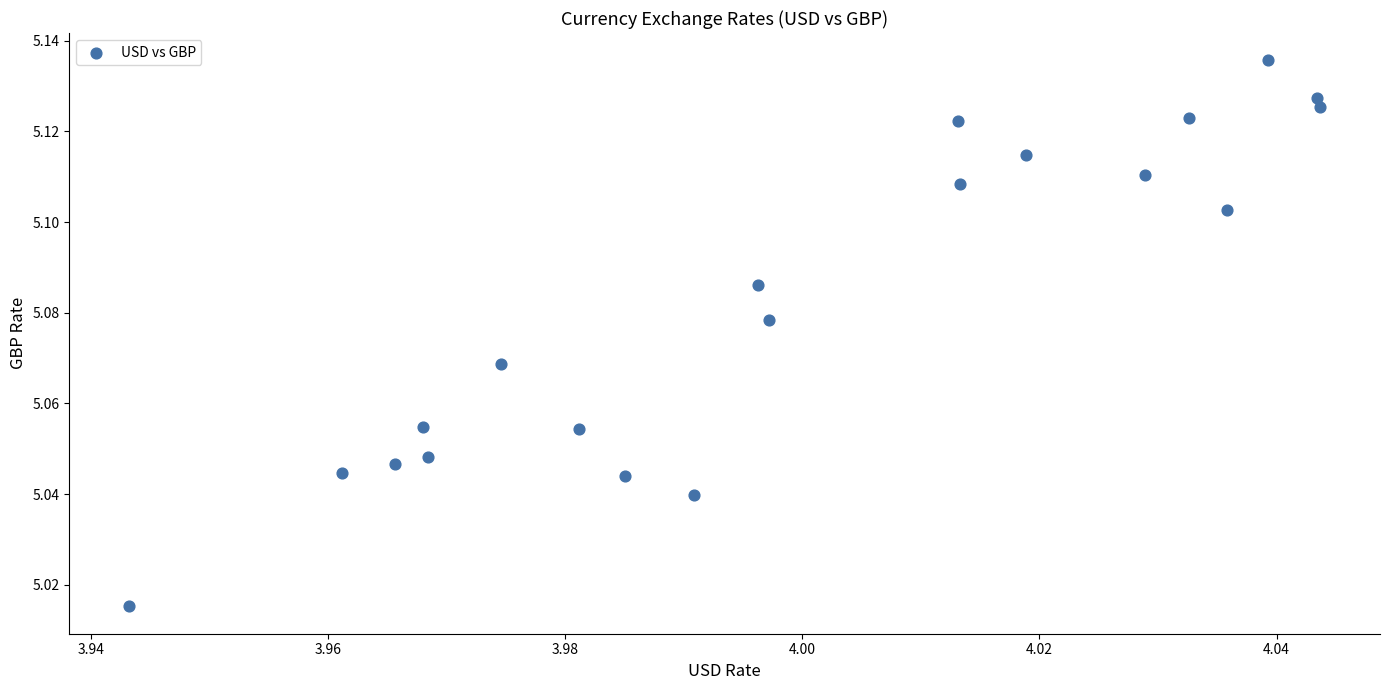

Count the number of points in this scatter plot.

20